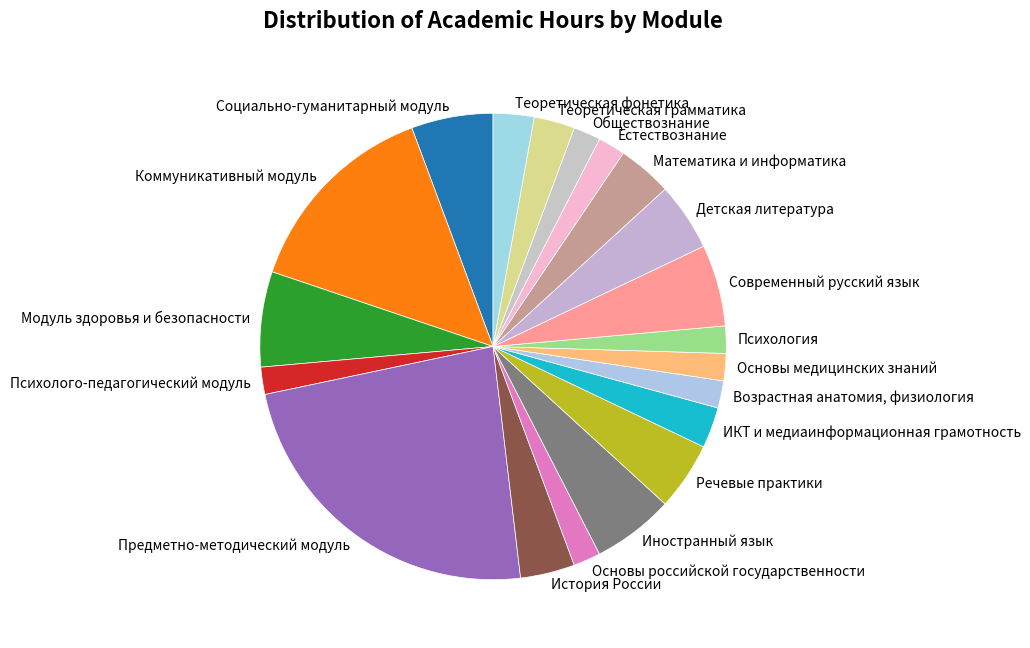

Combined, do Иностранный язык and Возрастная анатомия, физиология account for over 50%?

No